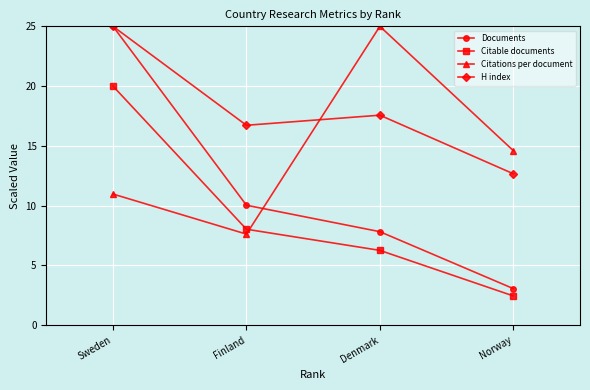

At which category does the chart reach its minimum across all series?

Norway